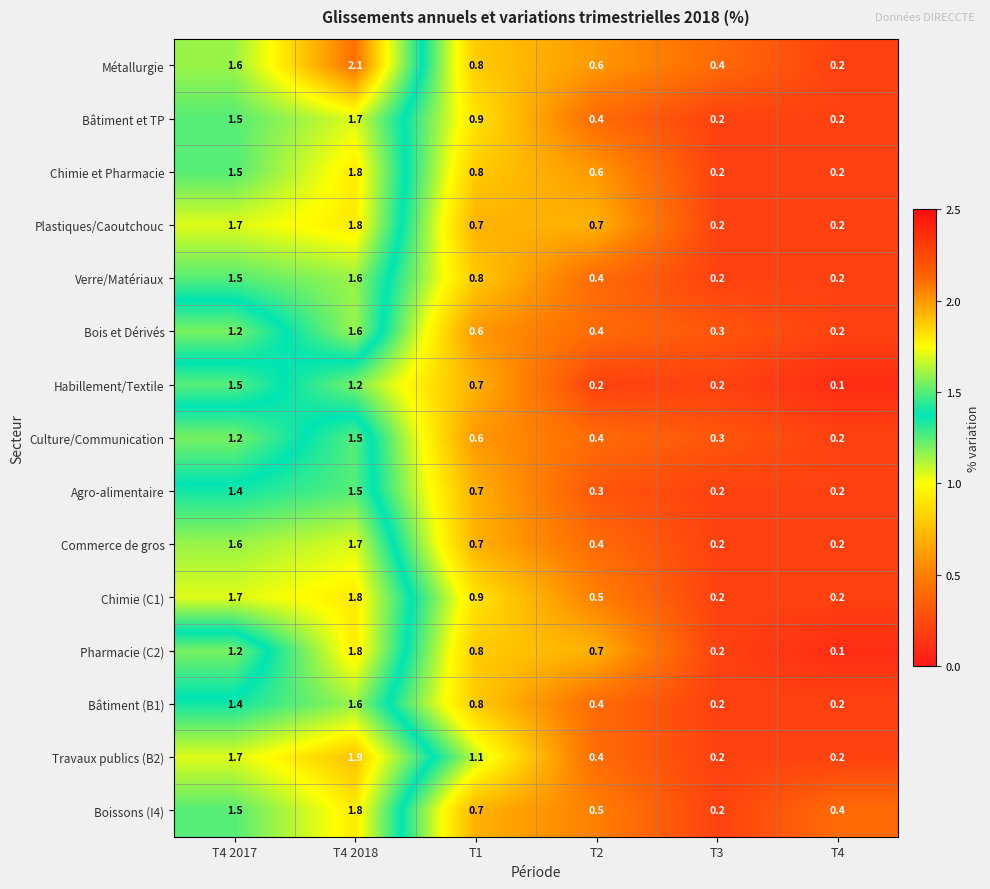

True or false: Bâtiment (B1) has a value of 2.8 at T4 2018.

False